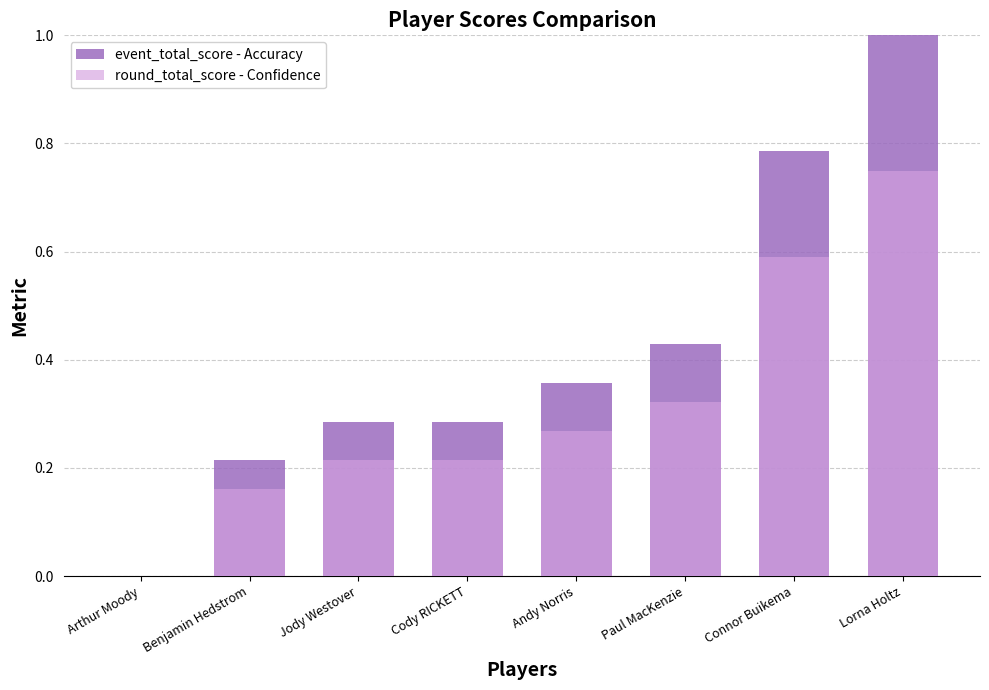

List the labels in order of round_total_score - Confidence value, smallest first.

Arthur Moody, Benjamin Hedstrom, Jody Westover, Cody RICKETT, Andy Norris, Paul MacKenzie, Connor Buikema, Lorna Holtz